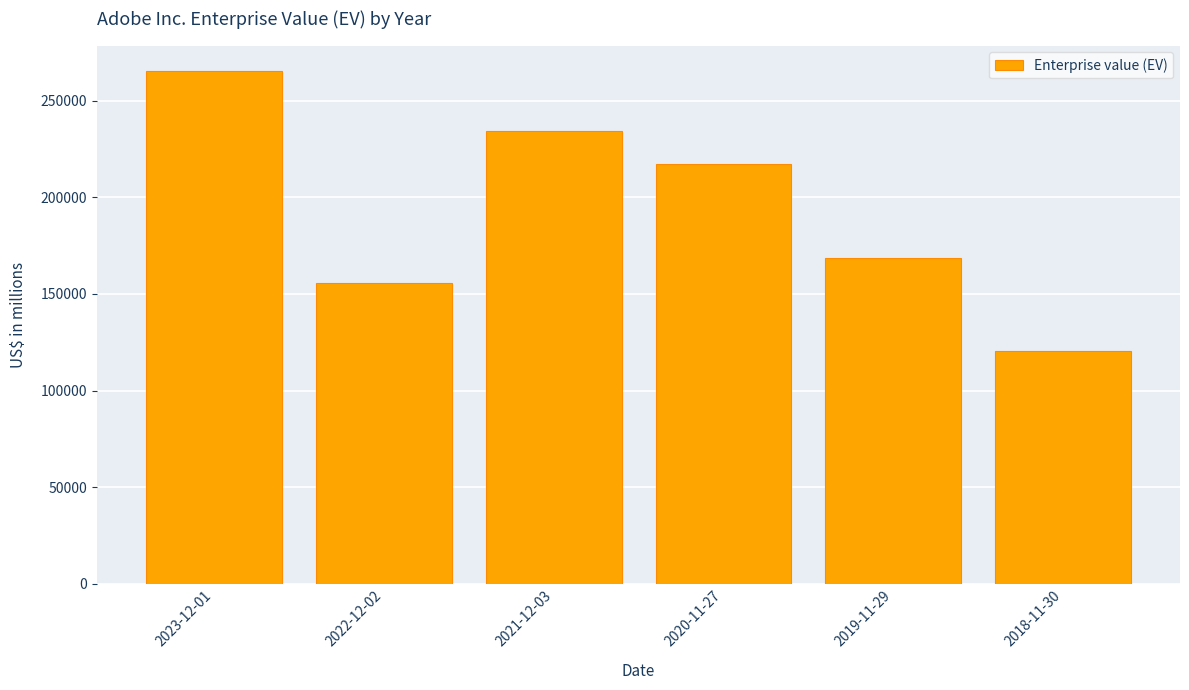

Reading left to right, what are all the values shown in this chart?

265229	155690	234133	217408	168707	120364